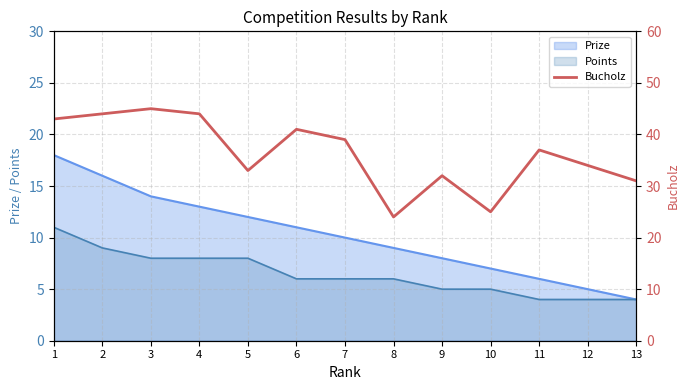

Where is the first local maximum?

3